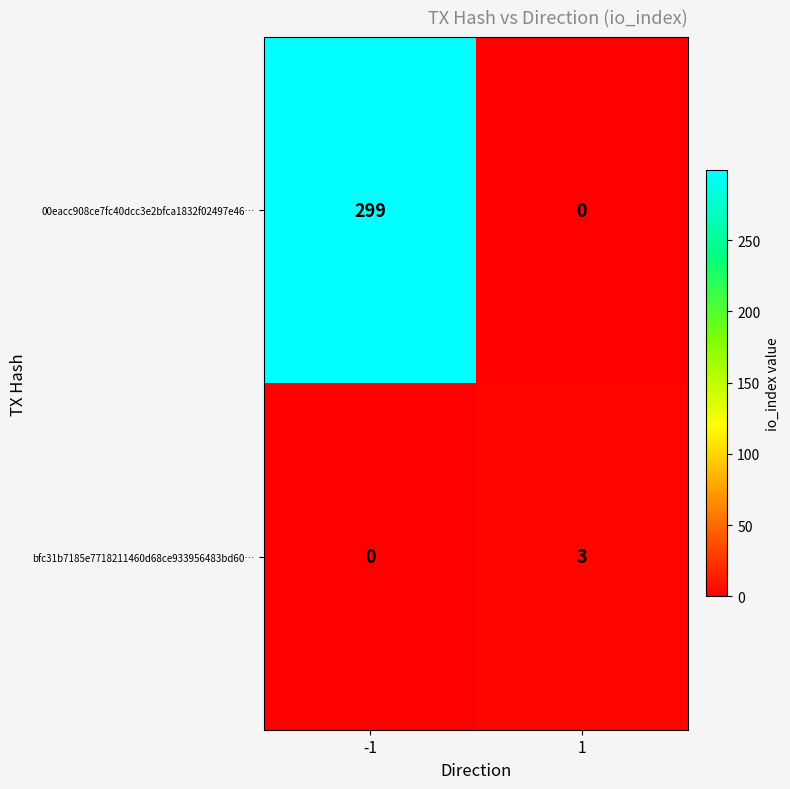

Rank the series by their average value, from lowest to highest.

bfc31b7185e7718211460d68ce933956483bd60…, 00eacc908ce7fc40dcc3e2bfca1832f02497e46…